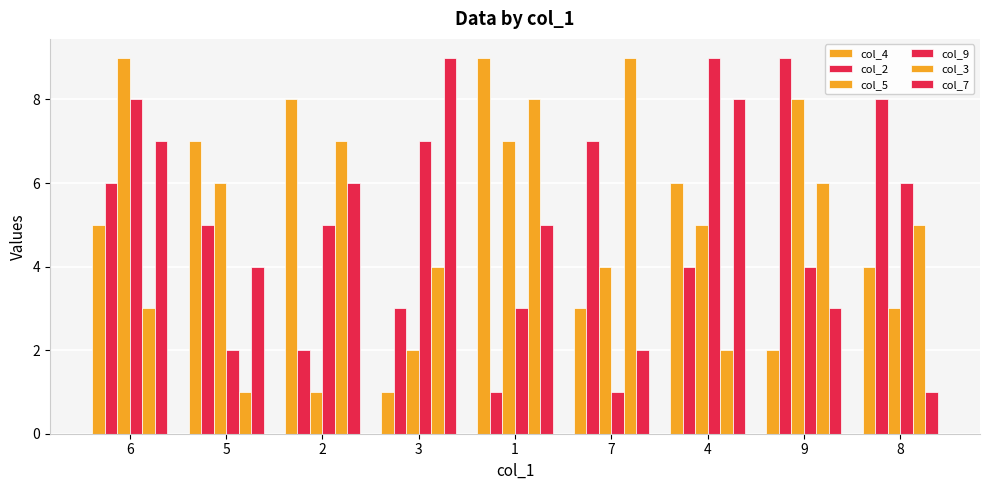

Reading left to right, list all the values displayed in this chart.

col_4: 5	7	8	1	9	3	6	2	4
col_2: 6	5	2	3	1	7	4	9	8
col_5: 9	6	1	2	7	4	5	8	3
col_9: 8	2	5	7	3	1	9	4	6
col_3: 3	1	7	4	8	9	2	6	5
col_7: 7	4	6	9	5	2	8	3	1